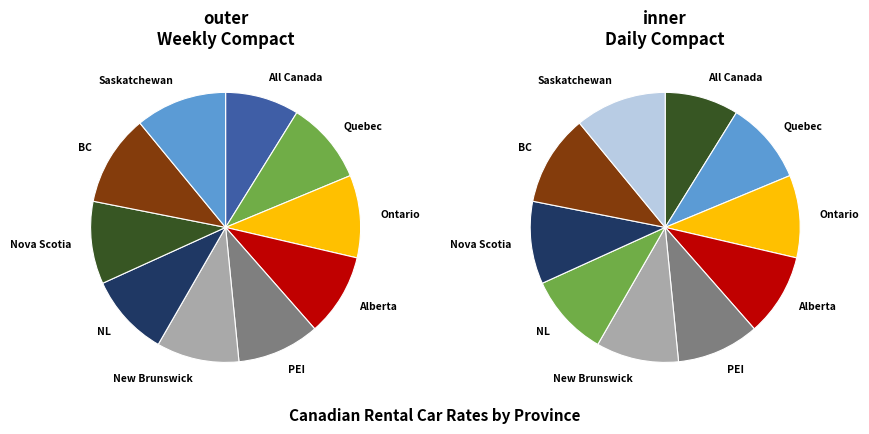

What is the smallest slice in the pie chart?

All Canada Provinces